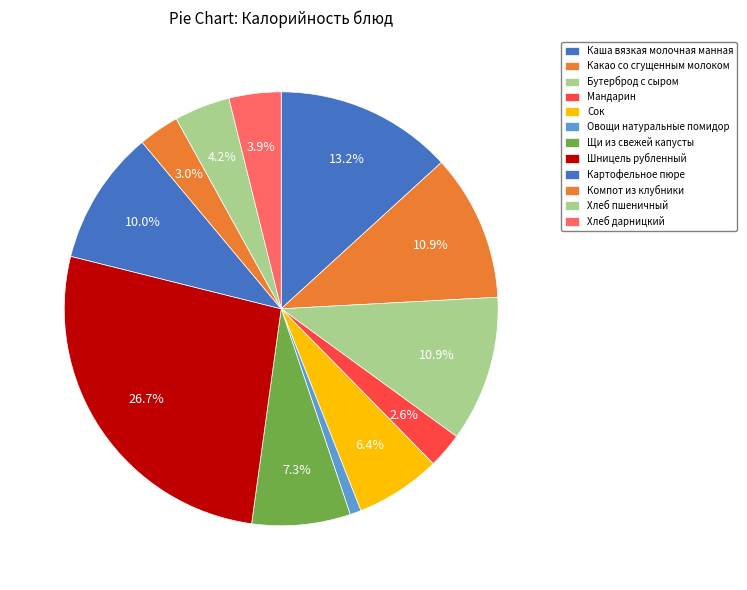

To the nearest percent, what percentage of the pie is Хлеб дарницкий?

4%